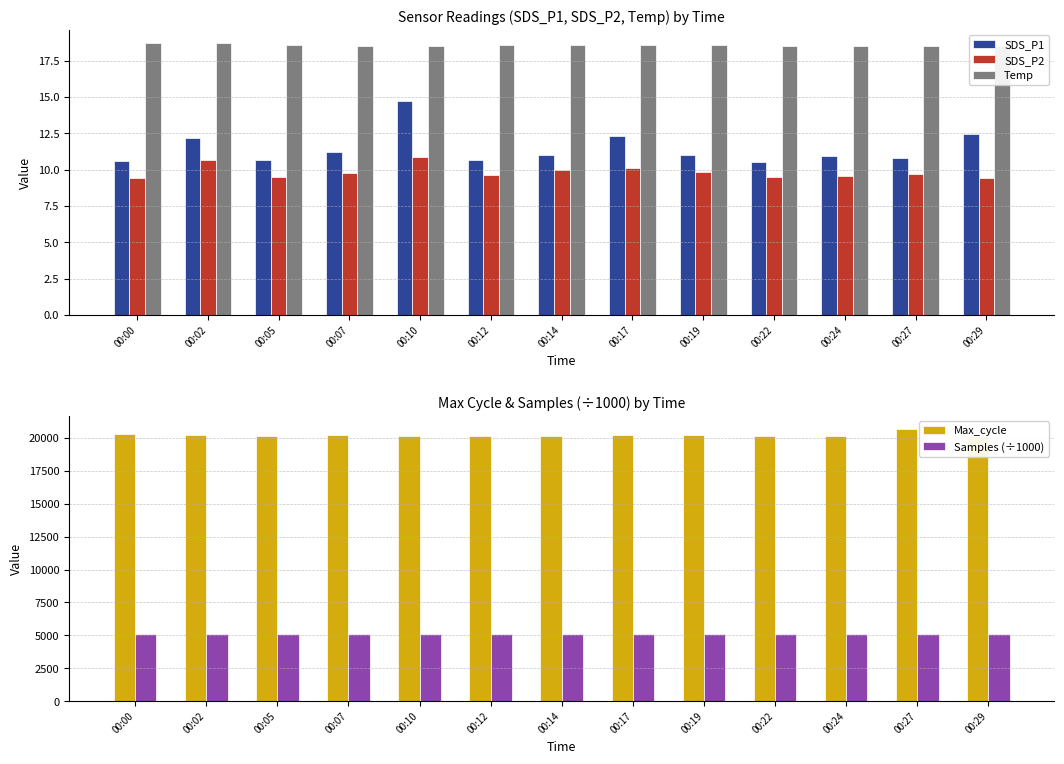

Which series has the largest total across all categories?

Max_cycle